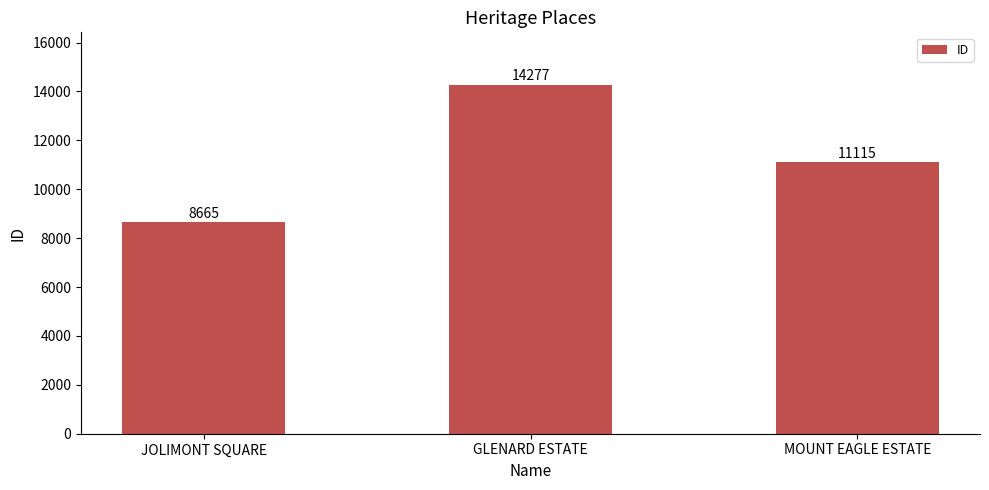

Approximately how many times larger is the value at MOUNT EAGLE ESTATE compared to GLENARD ESTATE?

0.8